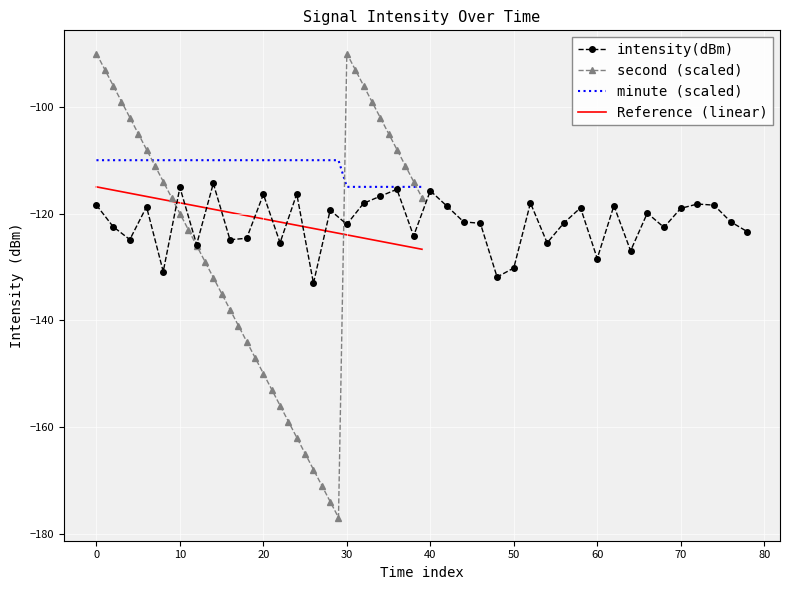

How many data points in intensity(dBm) are above -121?

19